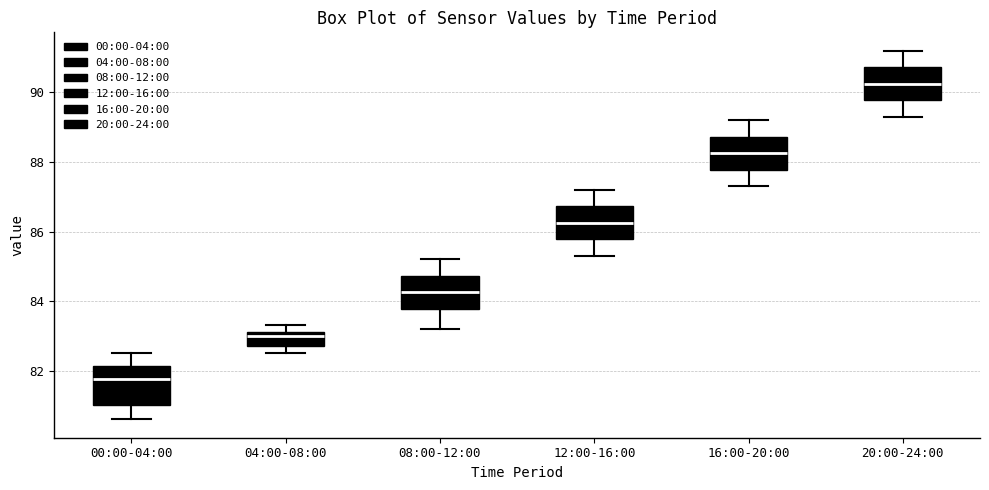

Reading left to right, read every box against the y-axis: the position of its median line, the range the box covers, and the ends of its whiskers. The values are not printed on the chart, so give them approximately, as read against the axis.

00:00-04:00: median 81.8, box 81.0 to 82.2, whiskers 80.6 to 82.6
04:00-08:00: median 83.0, box 82.8 to 83.2, whiskers 82.6 to 83.4
08:00-12:00: median 84.2, box 83.8 to 84.8, whiskers 83.2 to 85.2
12:00-16:00: median 86.2, box 85.8 to 86.8, whiskers 85.4 to 87.2
16:00-20:00: median 88.2, box 87.8 to 88.8, whiskers 87.4 to 89.2
20:00-24:00: median 90.2, box 89.8 to 90.8, whiskers 89.4 to 91.2